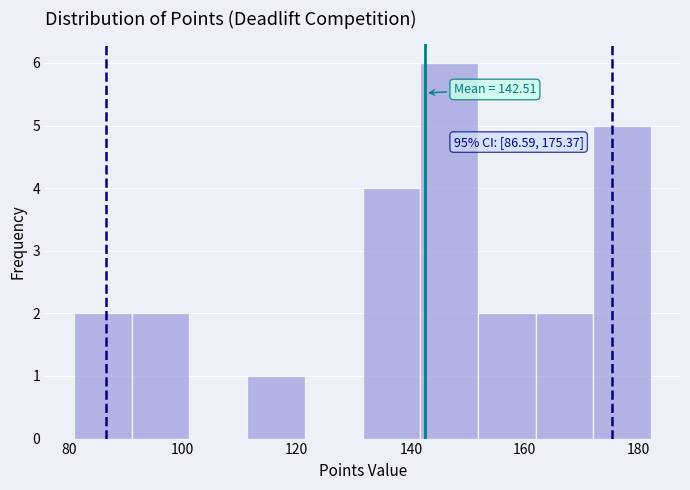

Which range on the x-axis has the tallest bar?

142 to 152